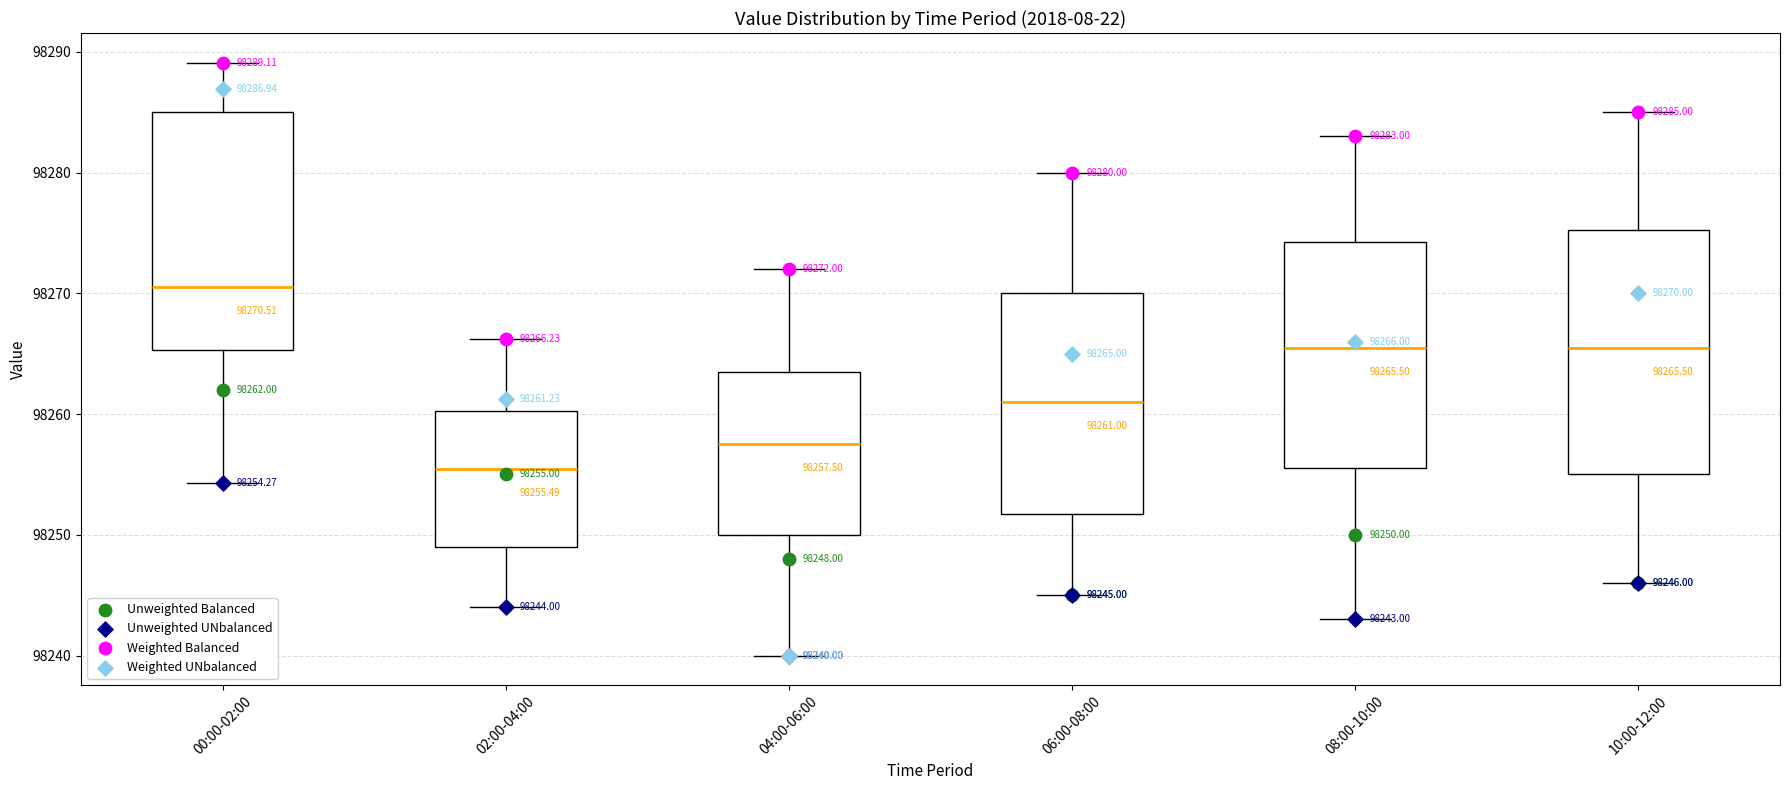

Which box has the lowest median line?

02:00-04:00